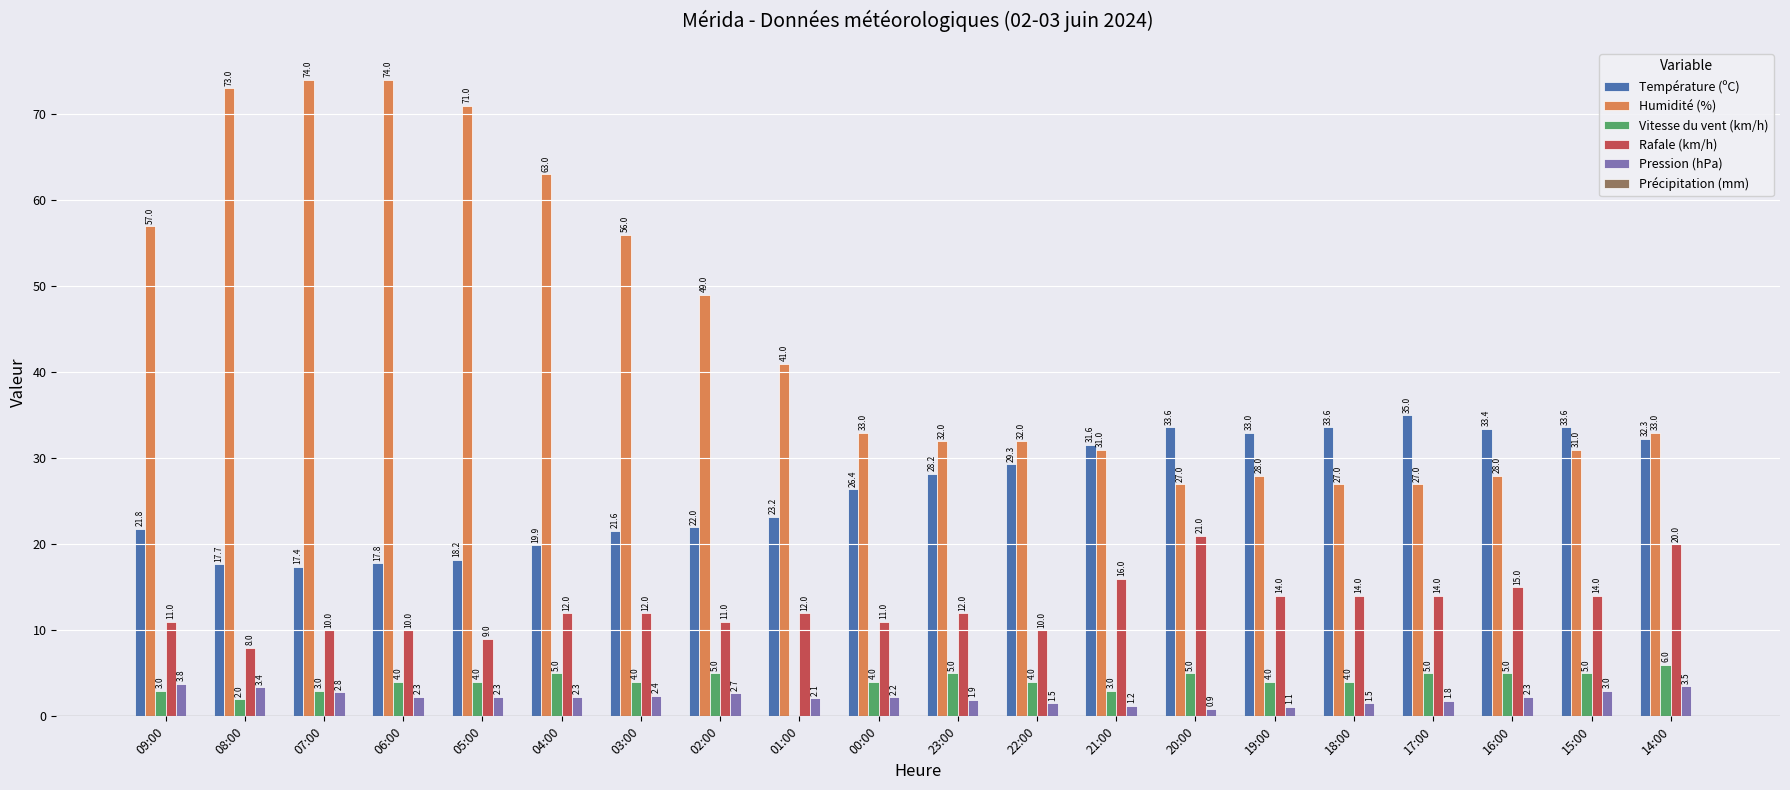

What is the total value across all series at 01:00?

78.3